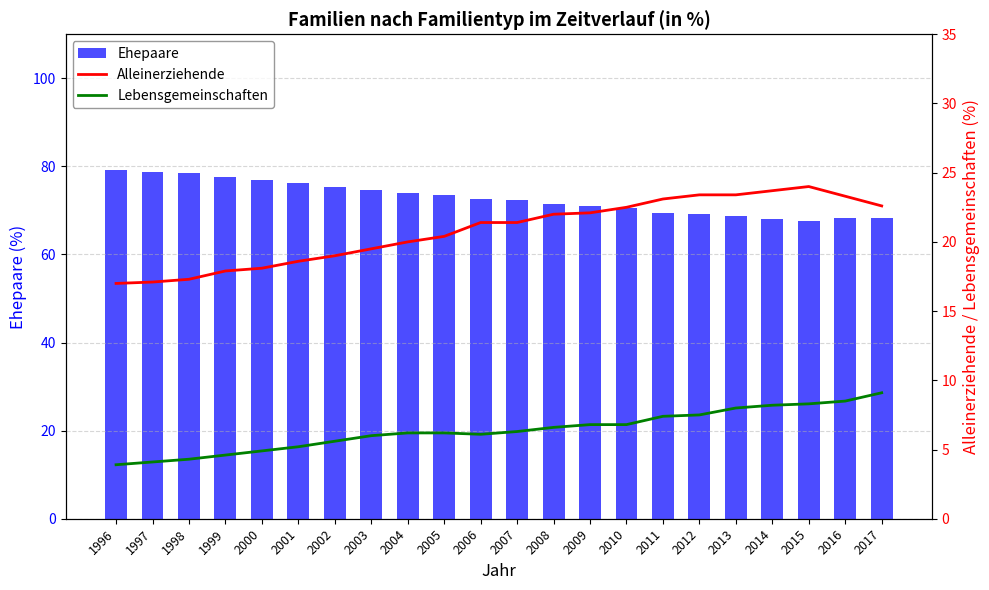

Count the number of categories in the chart.

22